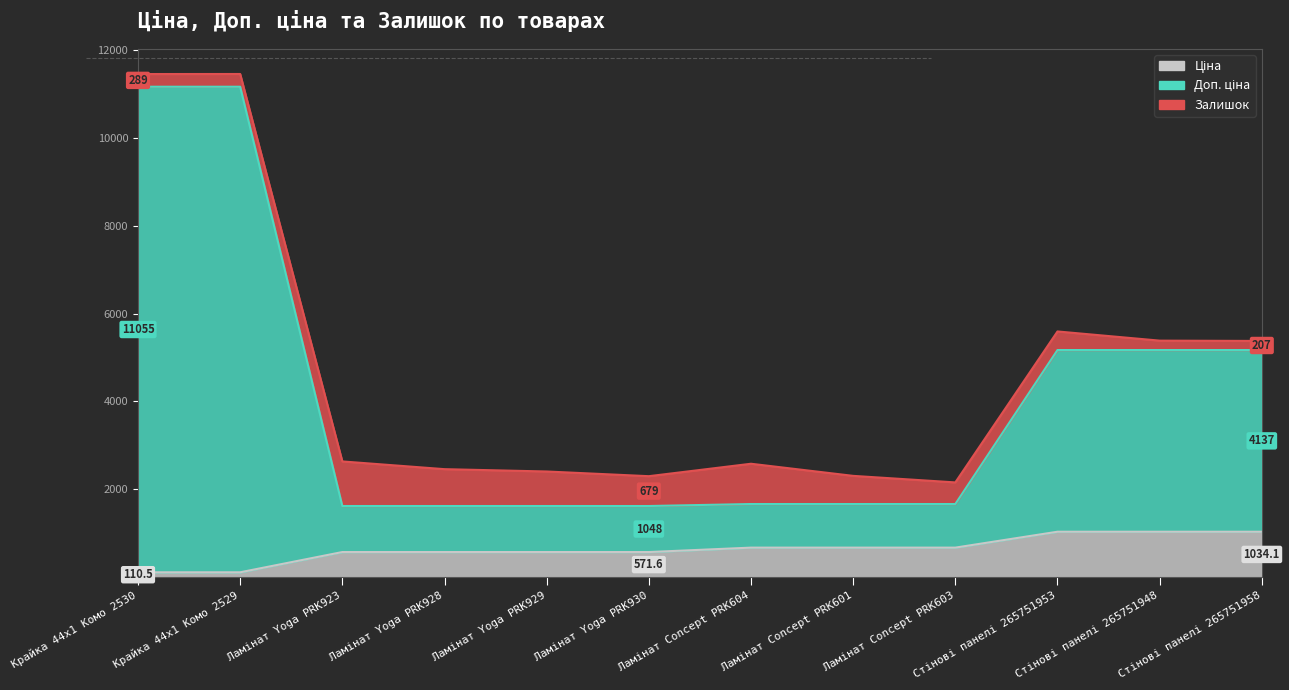

Which series has the largest range (max minus min)?

Доп. ціна